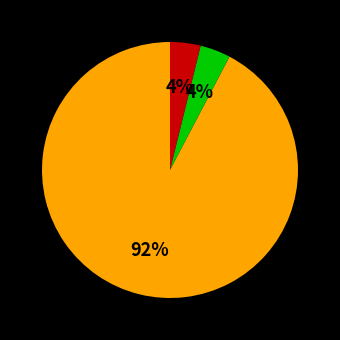

Does any single category account for the majority?

Yes